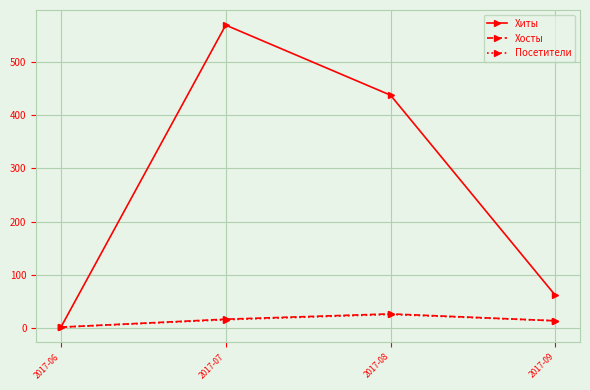

Which series has the widest spread of values?

Хиты